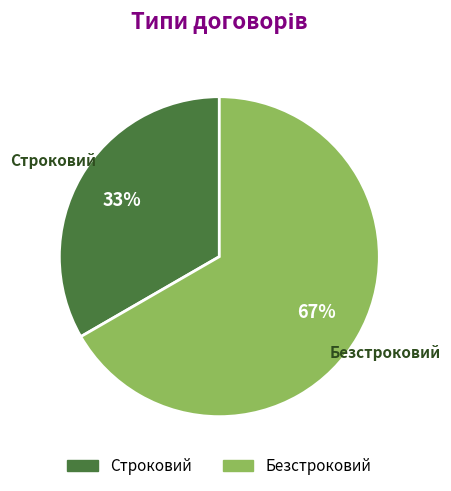

Do Безстроковий and Строковий together represent more than half of the pie?

Yes